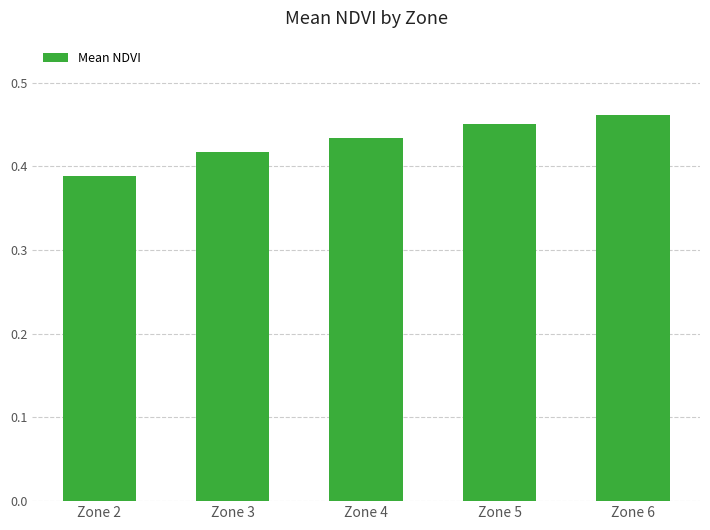

Rank the categories by value from lowest to highest.

Zone 2, Zone 3, Zone 4, Zone 5, Zone 6